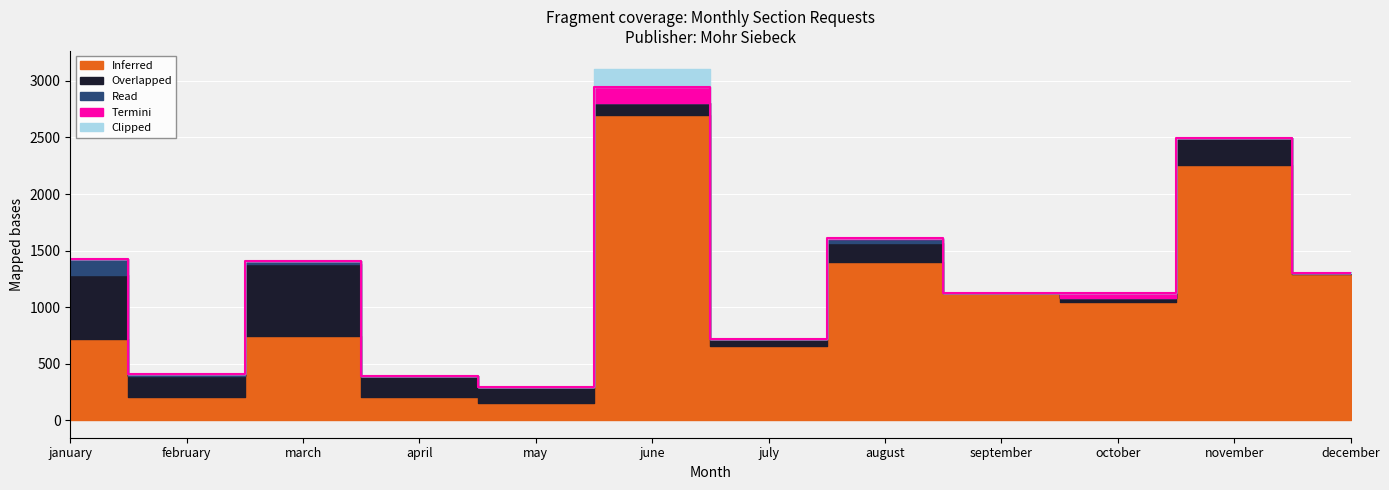

What is the approximate value of Inferred at october?

1048